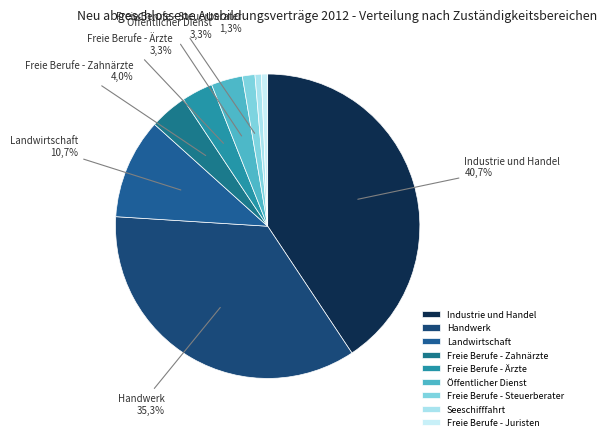

What is the largest slice in the pie chart?

Industrie und Handel